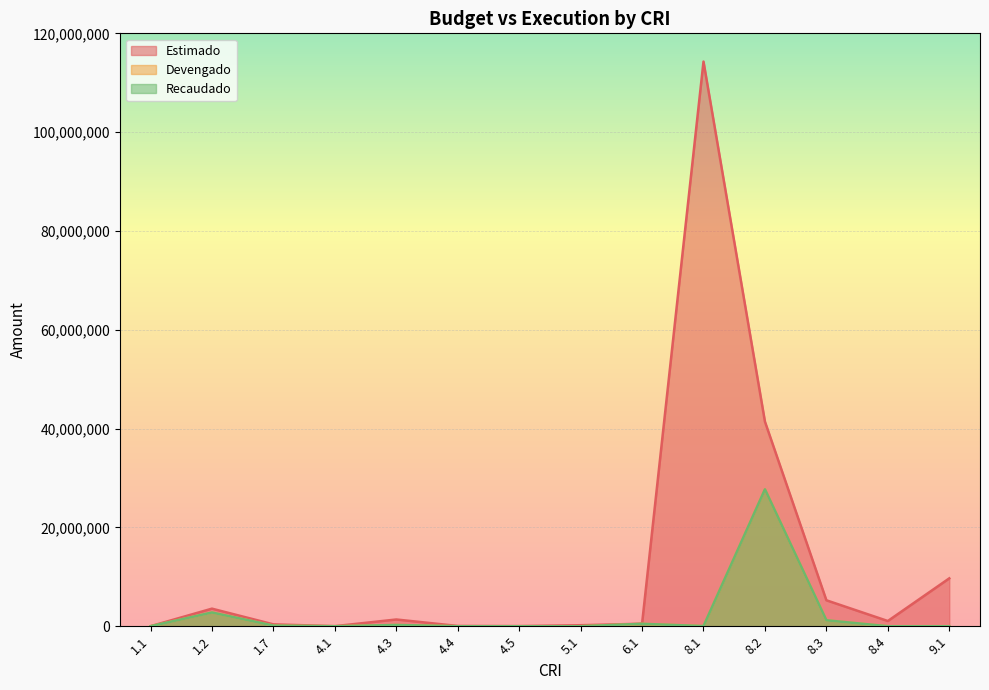

What is the sum of the Estimado values at 4.4 and 8.1?

114359845.0